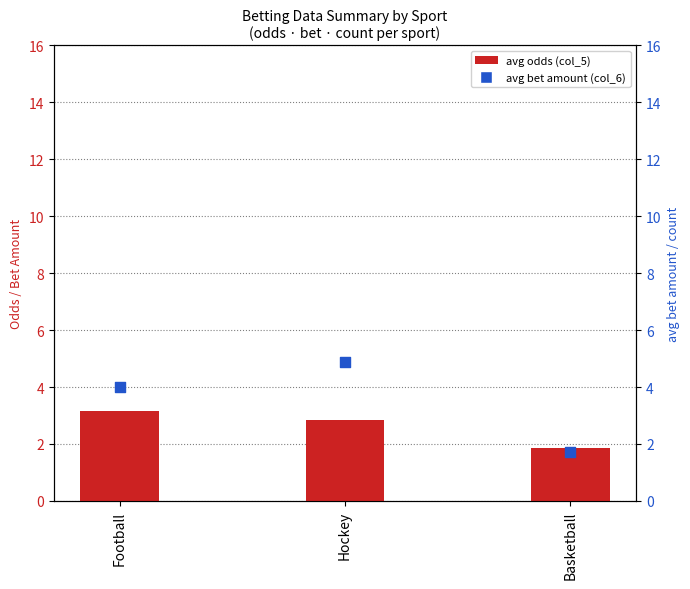

Which series contains the lowest Y value?

avg bet amount (col_6)